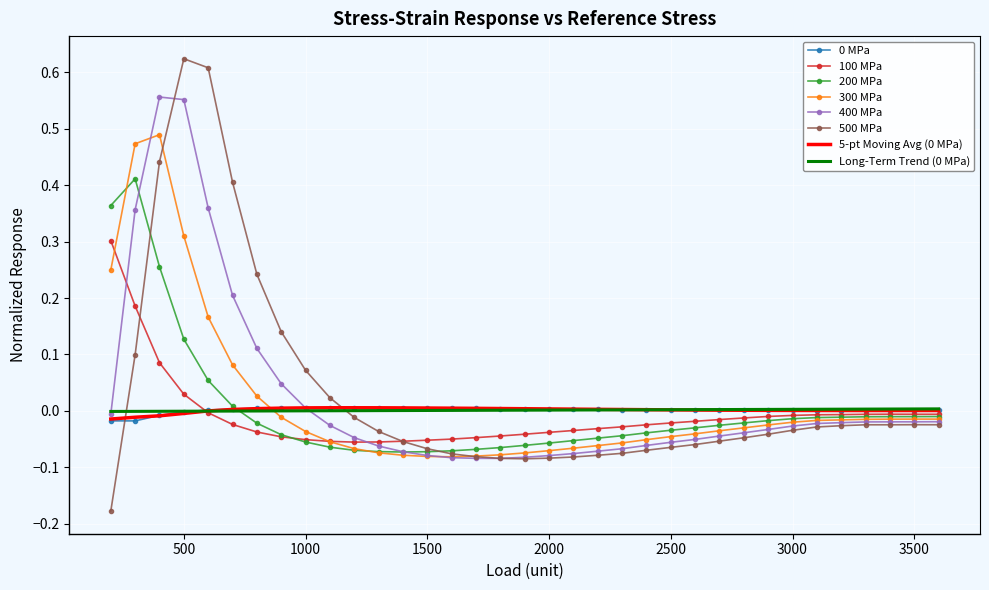

True or false: 300 MPa and 500 MPa intersect in this chart.

True